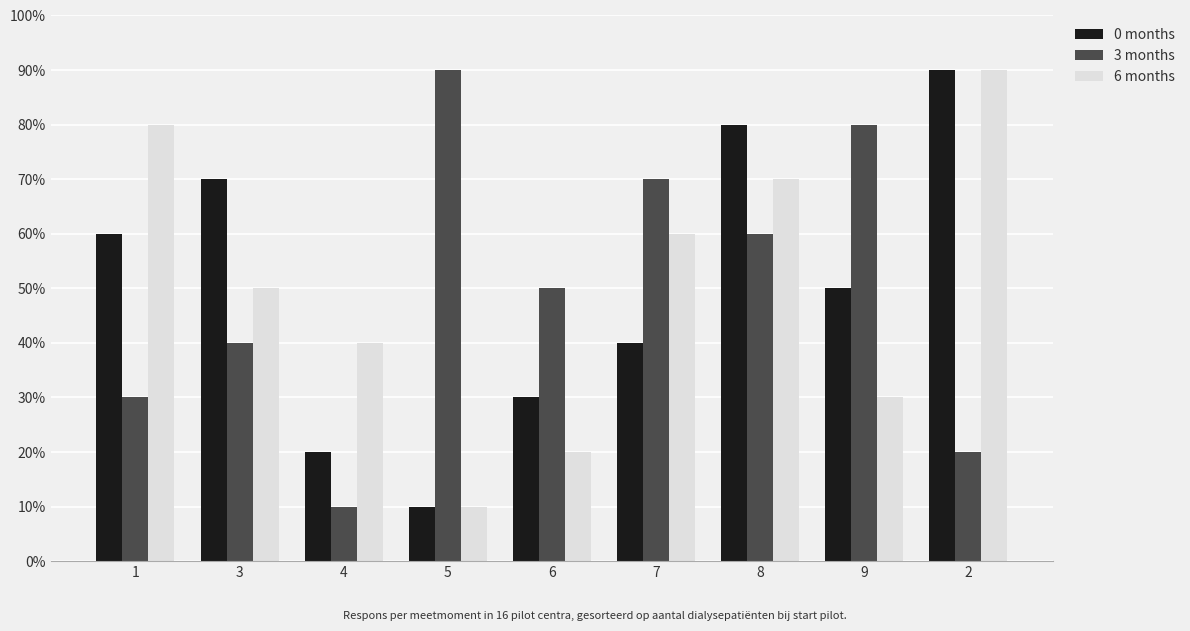

What is the smallest value displayed?

10